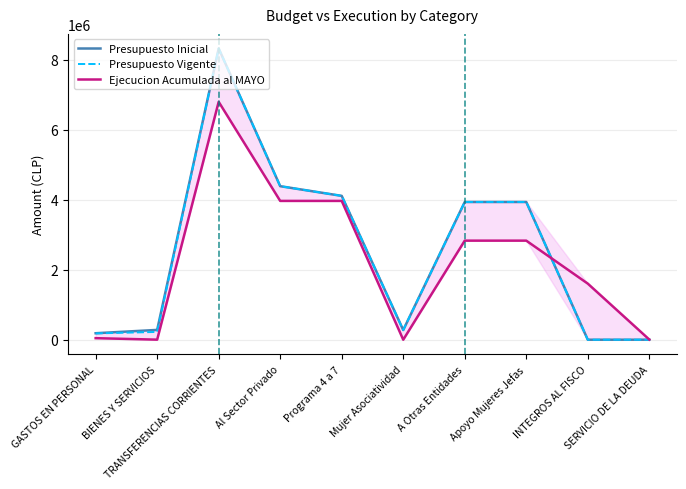

Between TRANSFERENCIAS CORRIENTES and Programa 4 a 7, which series saw the biggest shift?

Presupuesto Inicial